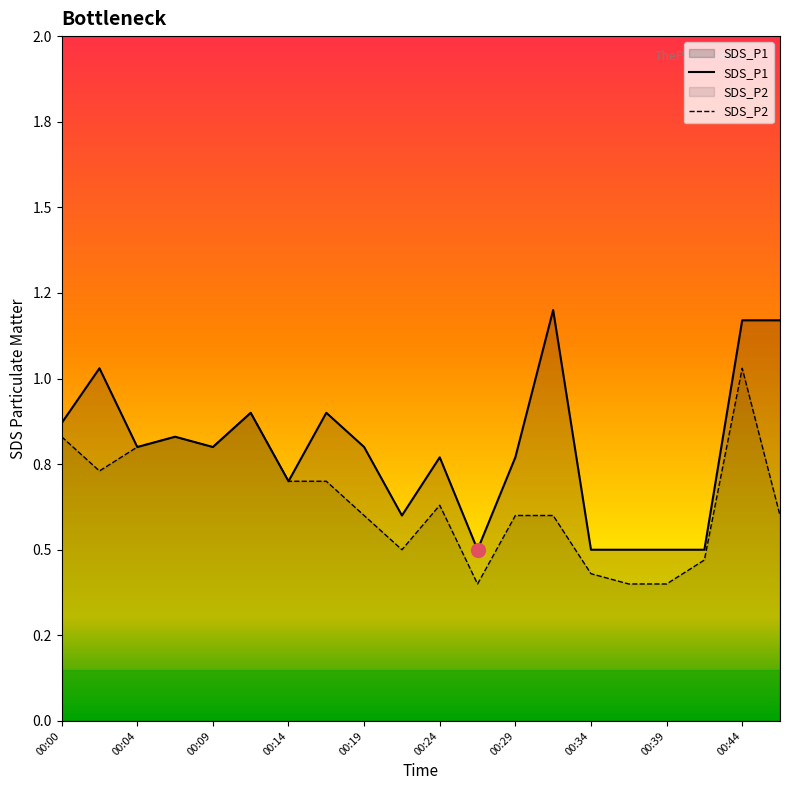

In SDS_P2, how many points are higher than both neighbors (excluding endpoints)?

4